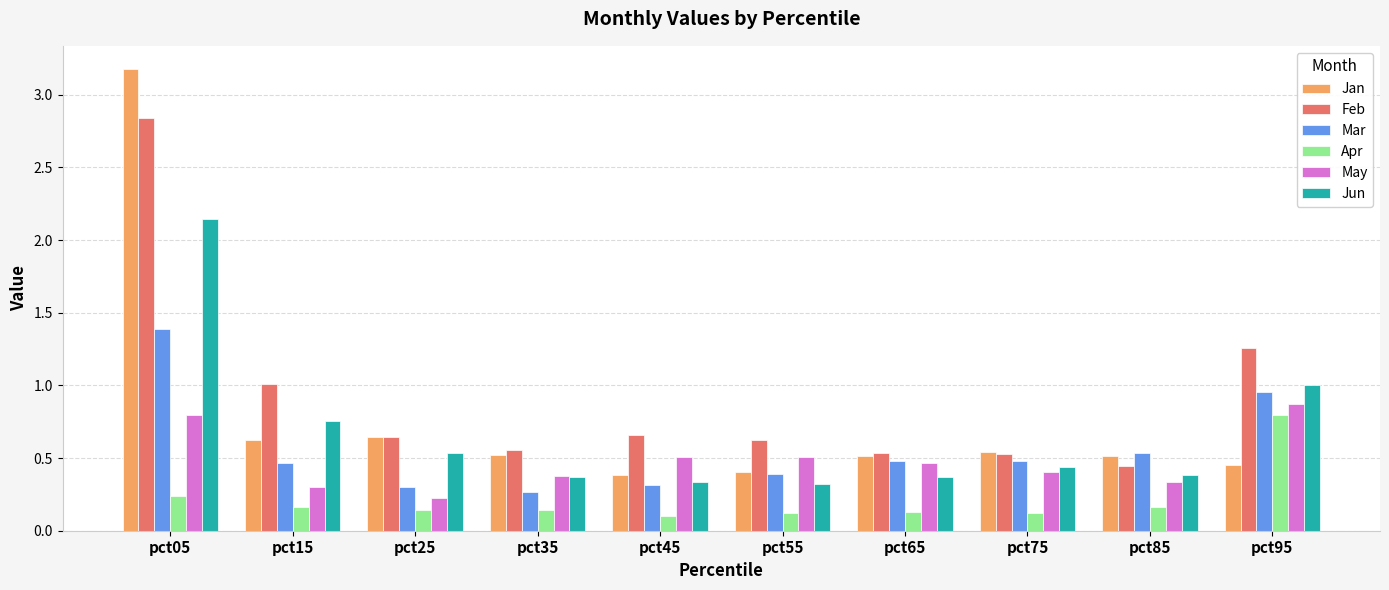

How many series are shown in this chart?

6